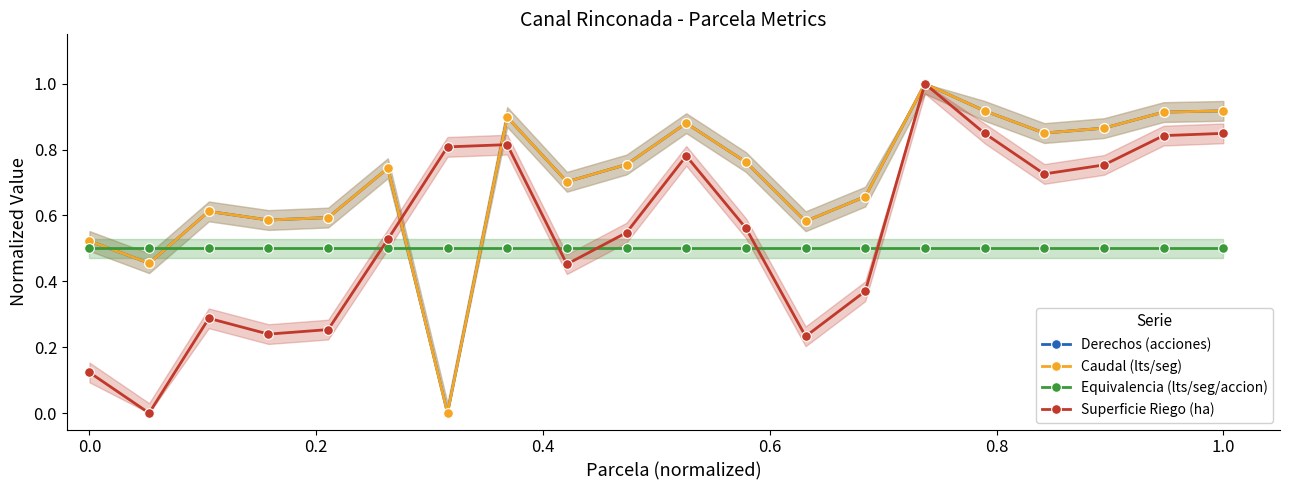

What is the average value of the Caudal (lts/seg) series?

0.7